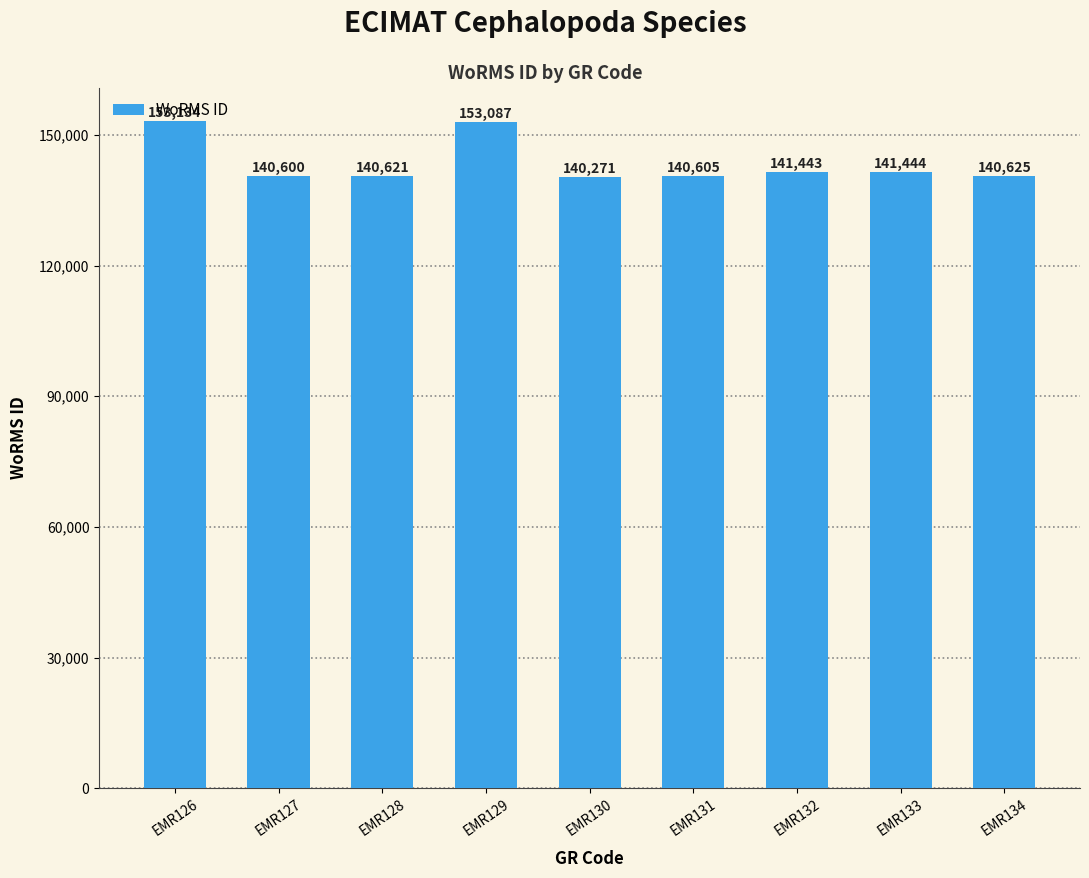

What is the difference between the maximum and minimum values?

12863